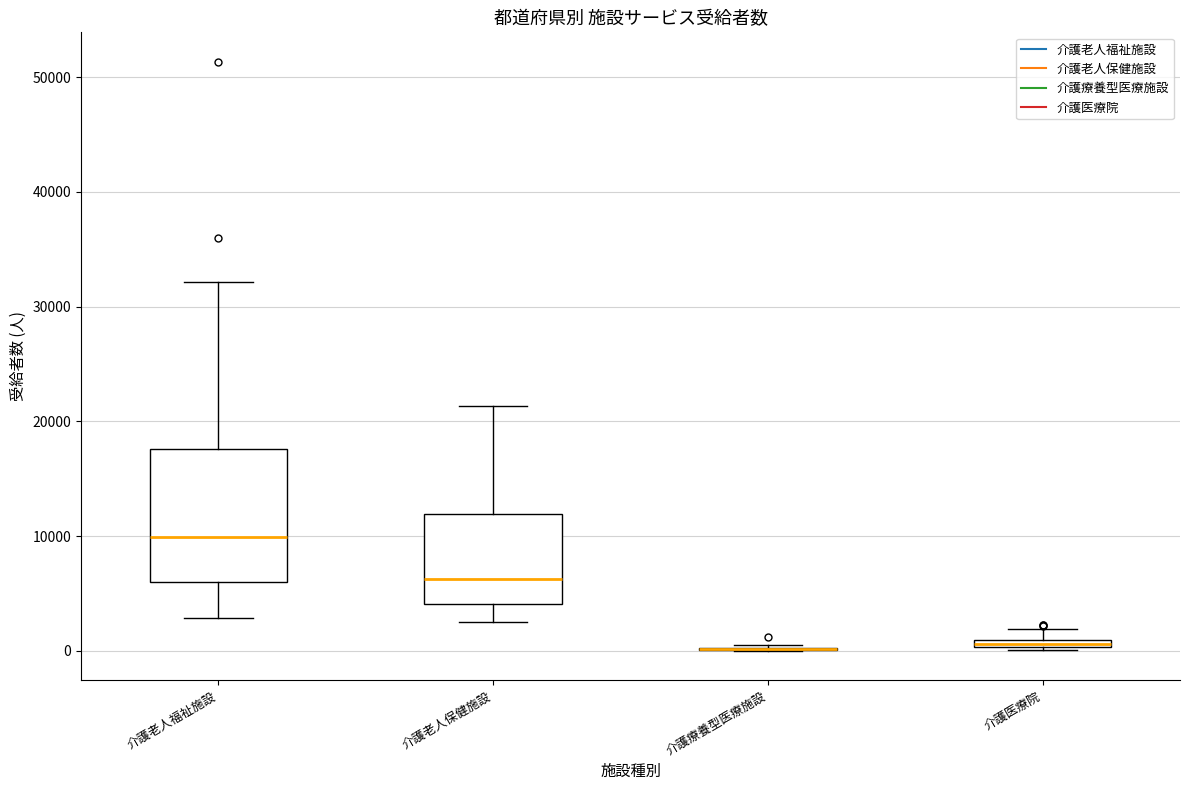

Which box is the tallest, from its lower edge to its upper edge?

介護老人福祉施設